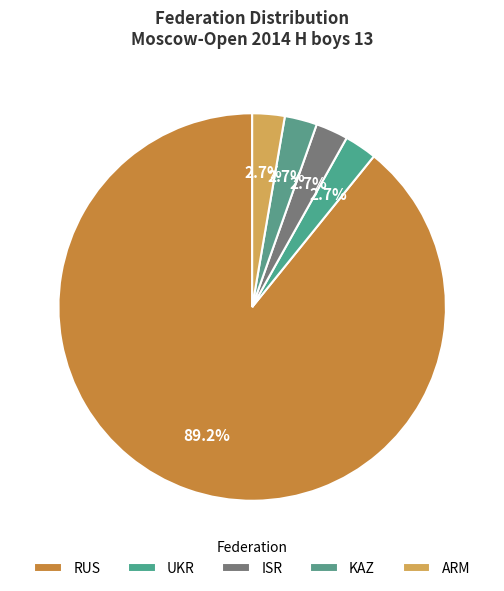

Is it true that ISR is 10% of the pie?

False